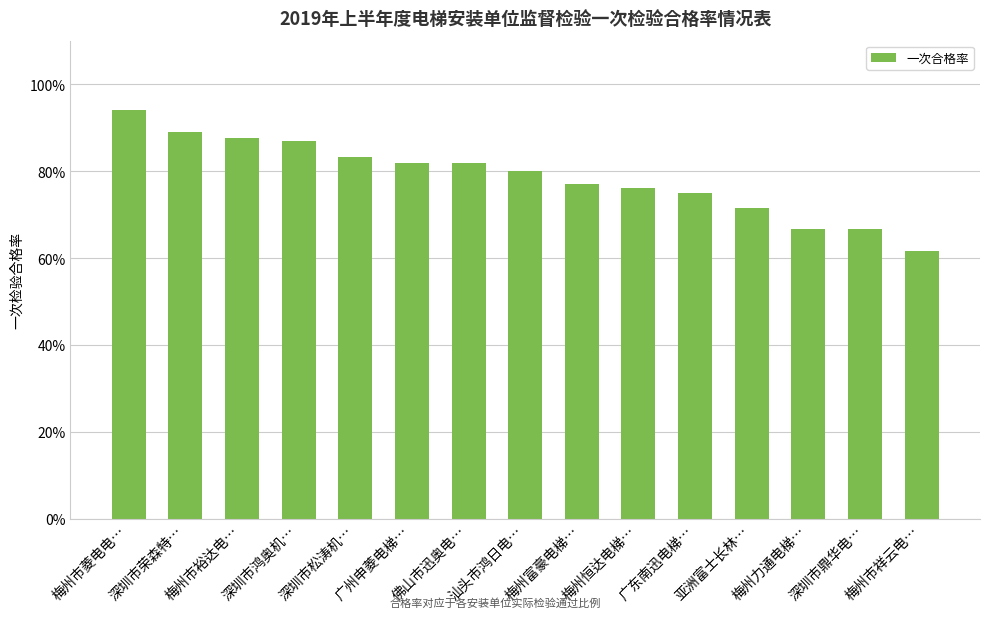

List the labels in order of value, smallest first.

梅州市祥云电…, 梅州力通电梯…, 深圳市鼎华电…, 亚洲富士长林…, 广东南迅电梯…, 梅州恒达电梯…, 梅州富豪电梯…, 汕头市鸿日电…, 佛山市迅奥电…, 广州申菱电梯…, 深圳市松涛机…, 深圳市鸿奥机…, 梅州市裕达电…, 深圳市荣森特…, 梅州市菱电电…